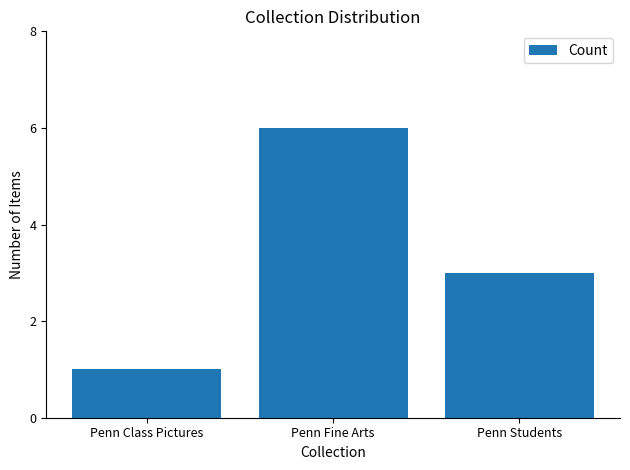

The chart shows a value of 3 at Penn Students. True or false?

True